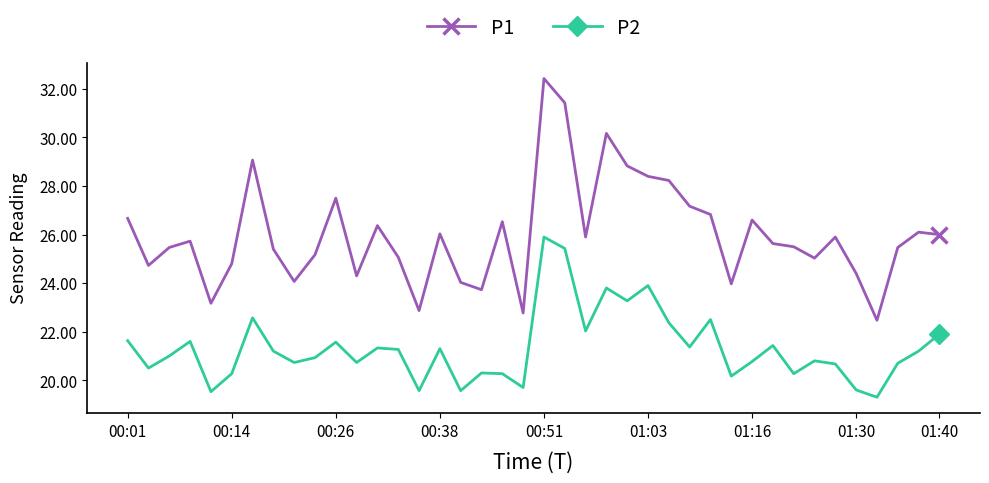

Which series has the widest spread of values?

P1